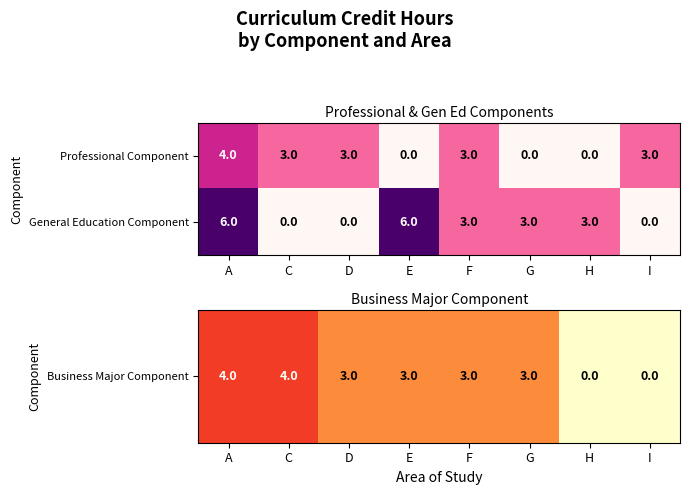

How many General Education Component values are between 0 and 6?

8